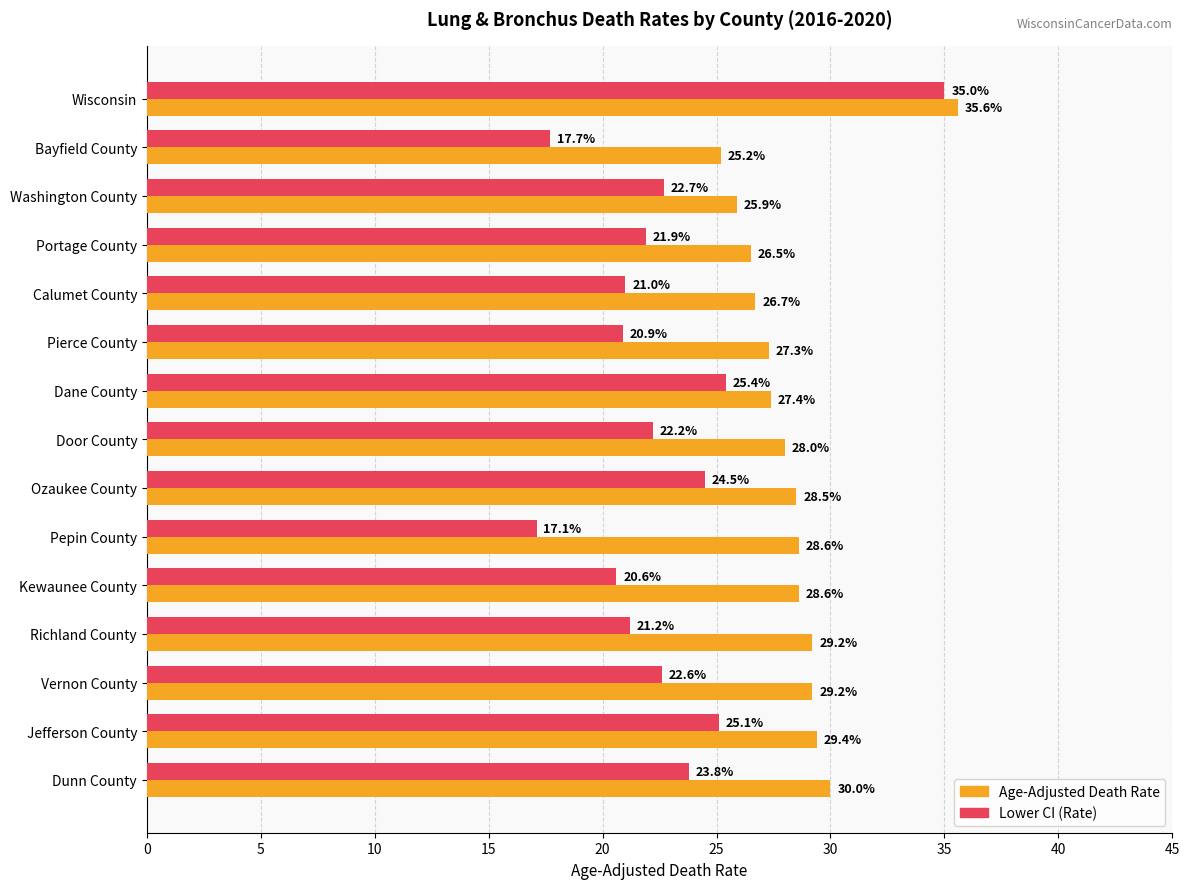

What is the difference between the highest and lowest values at Jefferson County?

4.3